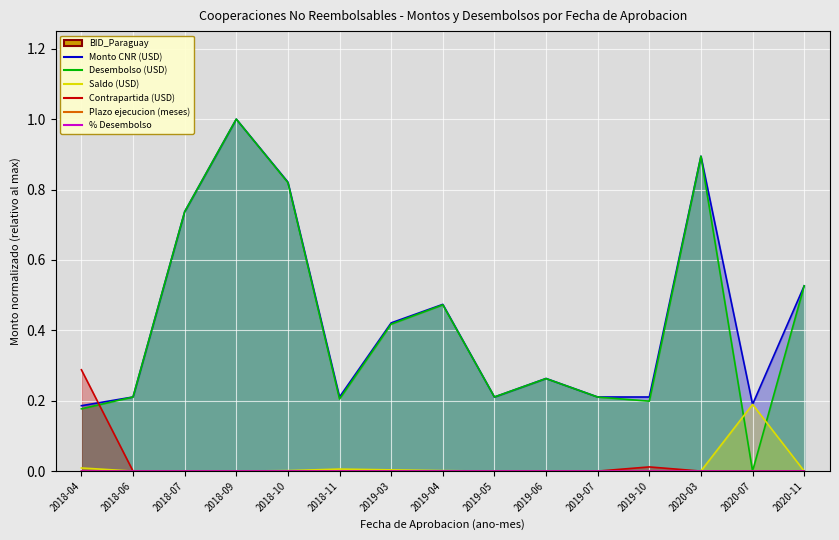

How many data points in Contrapartida (USD) are above 0?

3